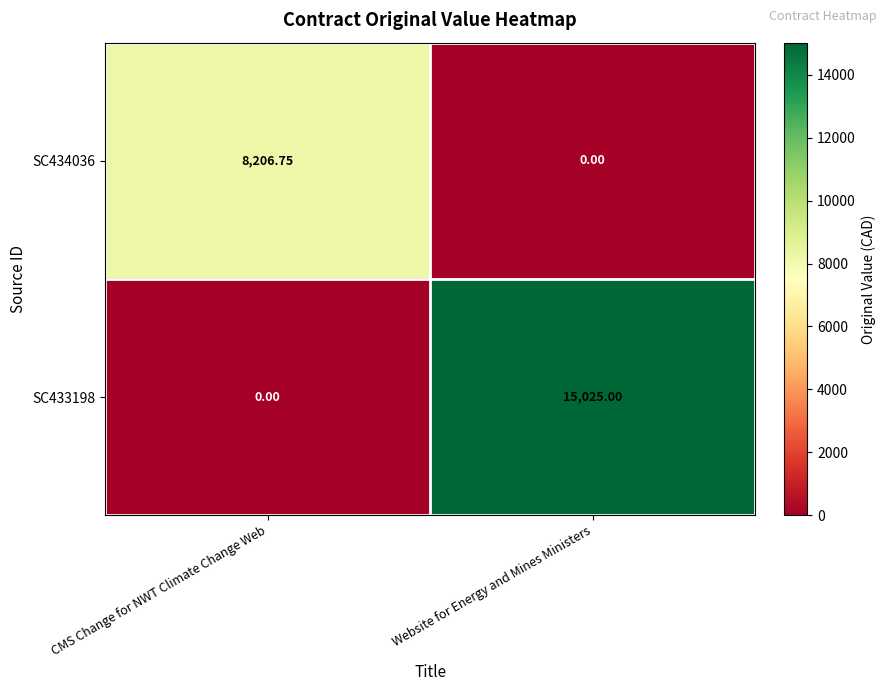

How many categories are shown in the chart?

2